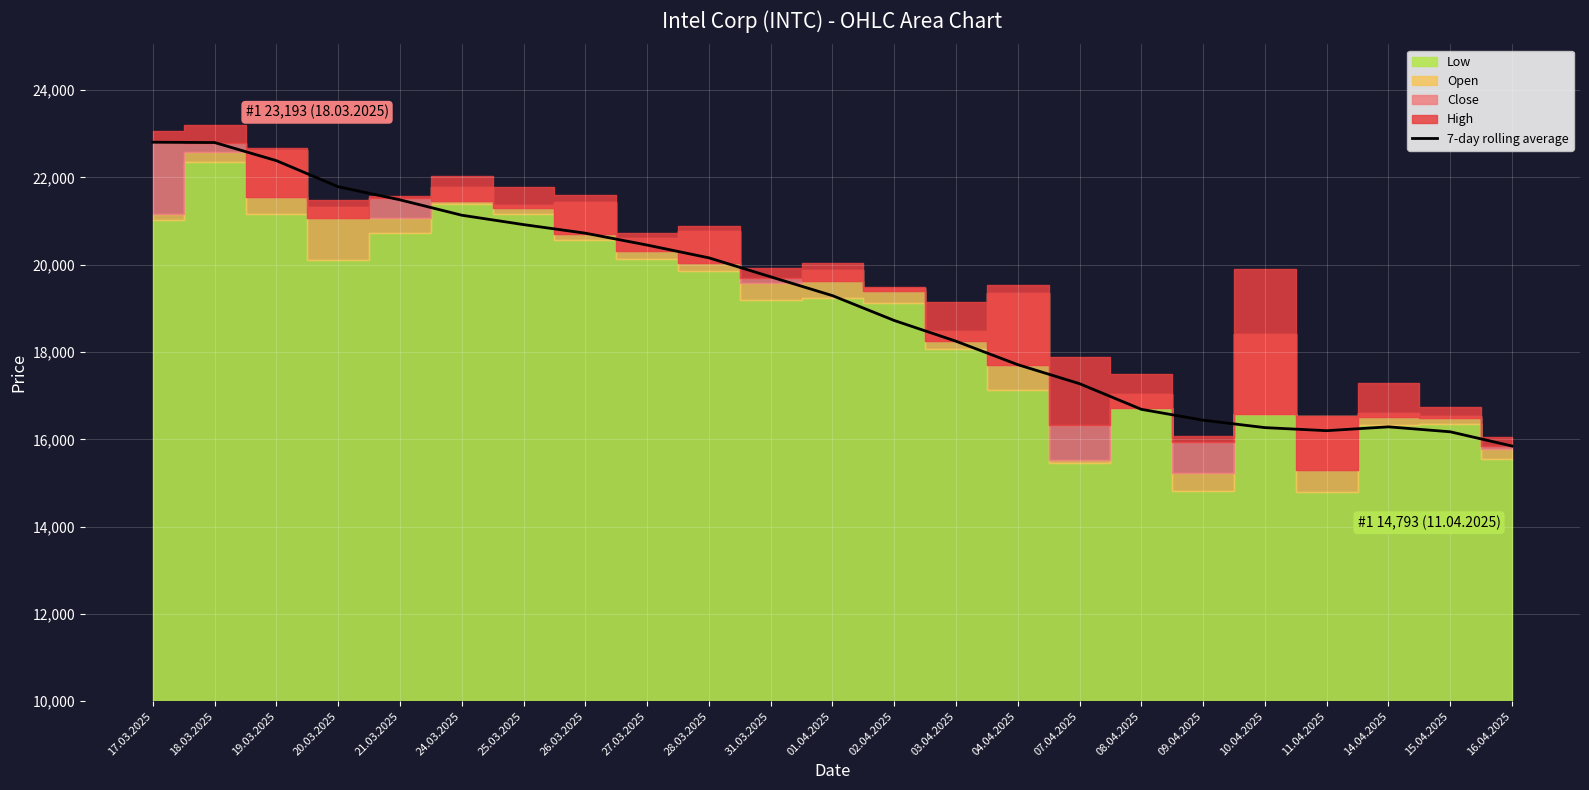

How many points are lower than both their immediate neighbors (excluding endpoints)?

1